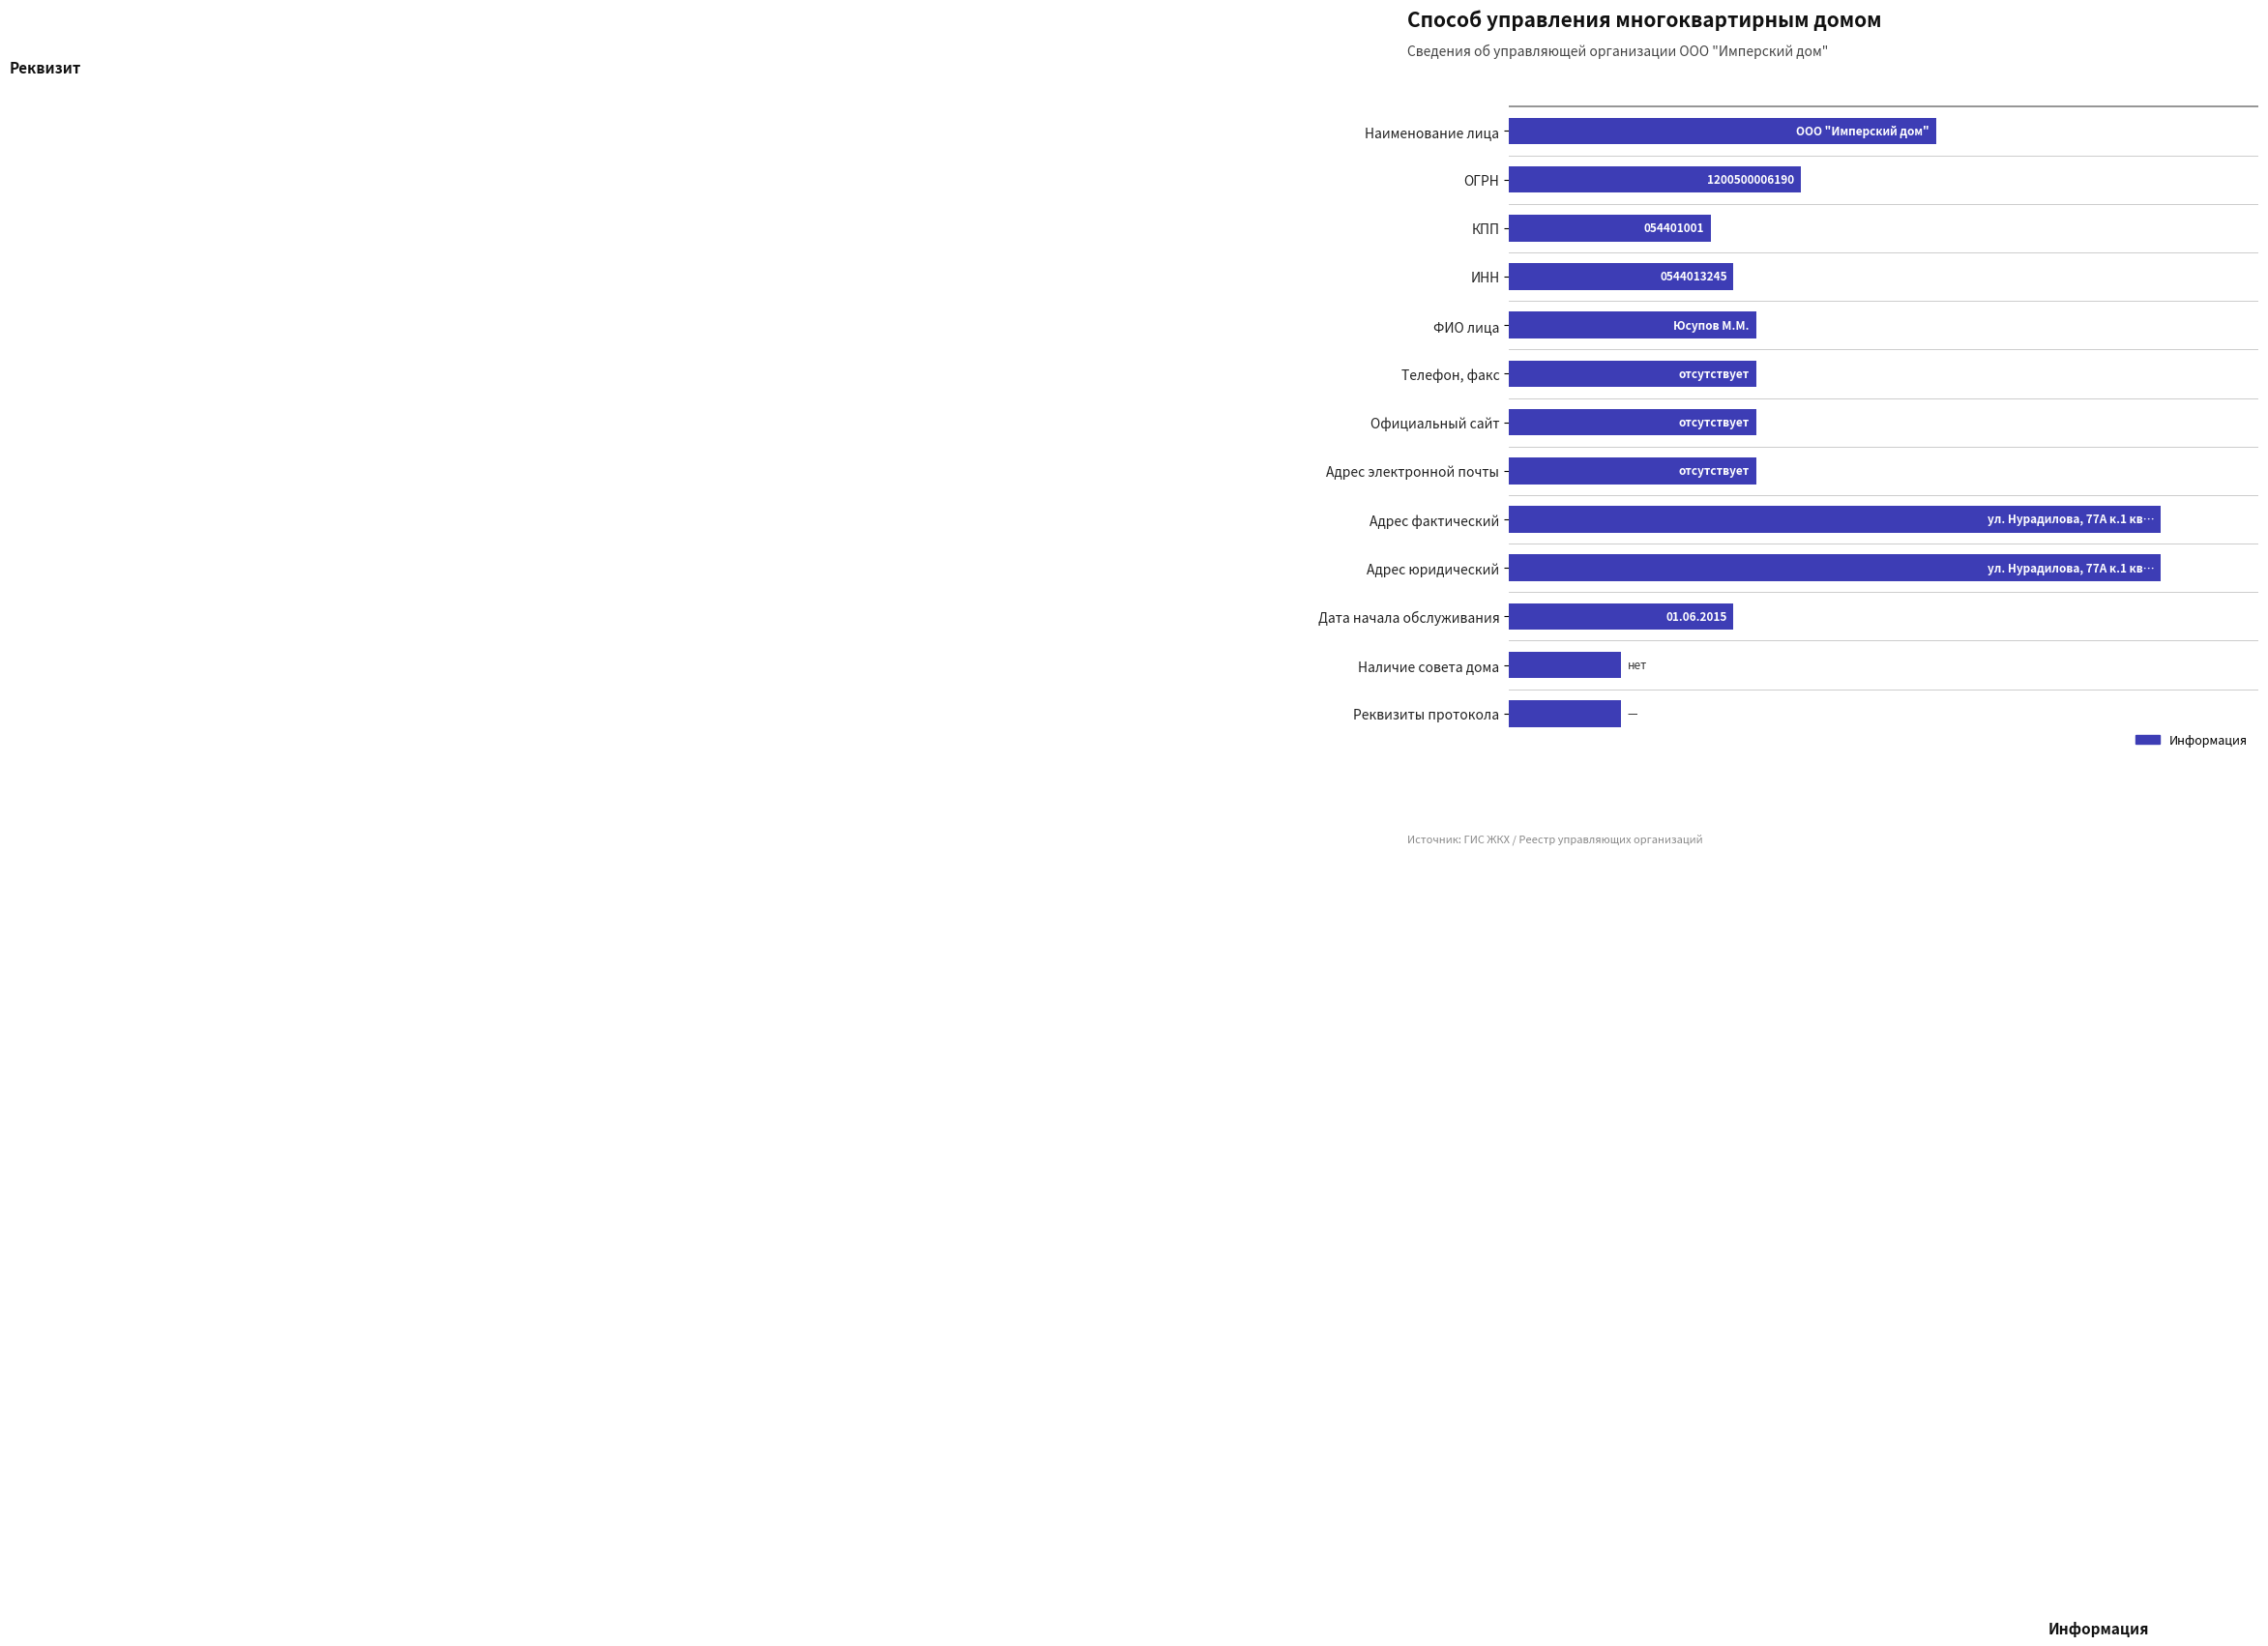

Are the bars horizontal?

Yes